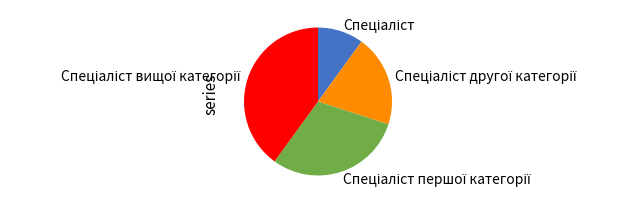

Is there any slice that represents more than half of the pie?

No